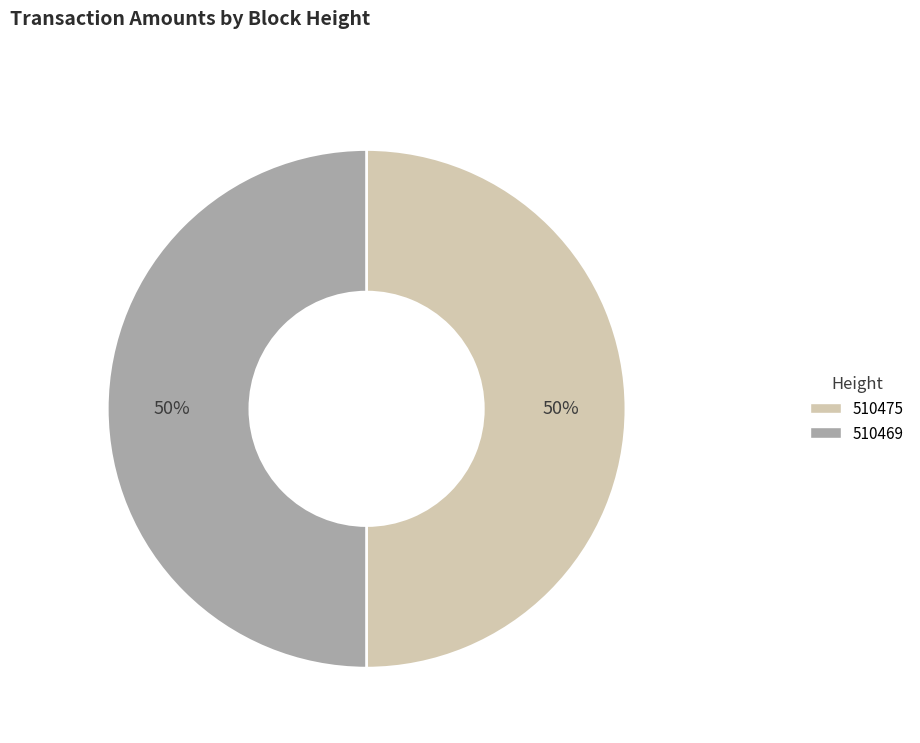

The 510469 slice represents 50% of the pie. True or false?

True